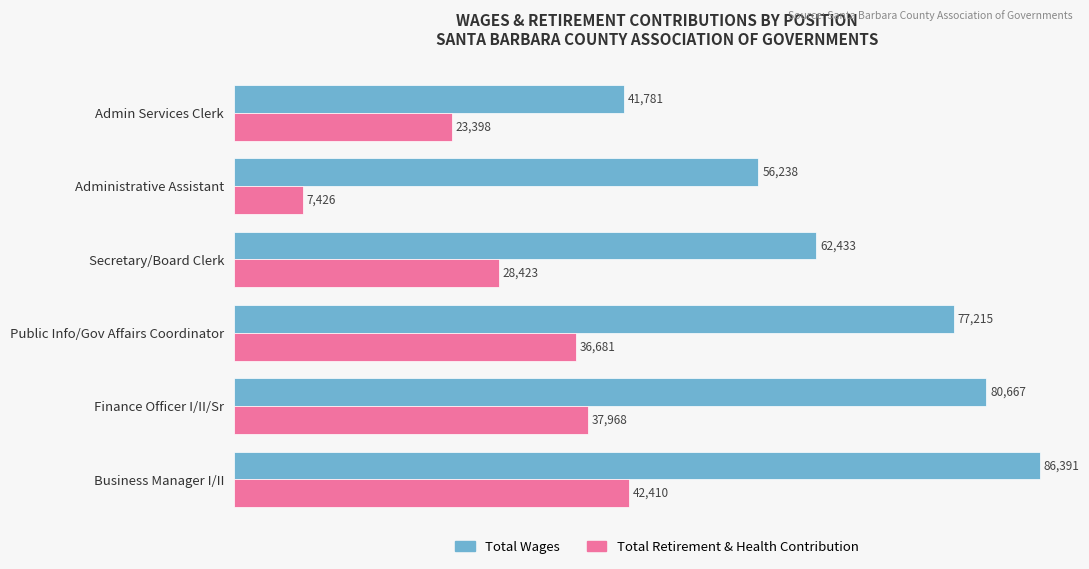

Rank the categories by Total Retirement & Health Contribution value from lowest to highest.

Administrative Assistant, Admin Services Clerk, Secretary/Board Clerk, Public Info/Gov Affairs Coordinator, Finance Officer I/II/Sr, Business Manager I/II